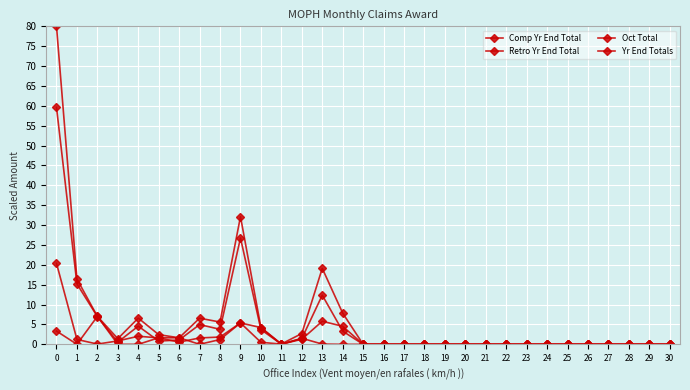

Which series changed the most between 2 and 6?

Retro Yr End Total